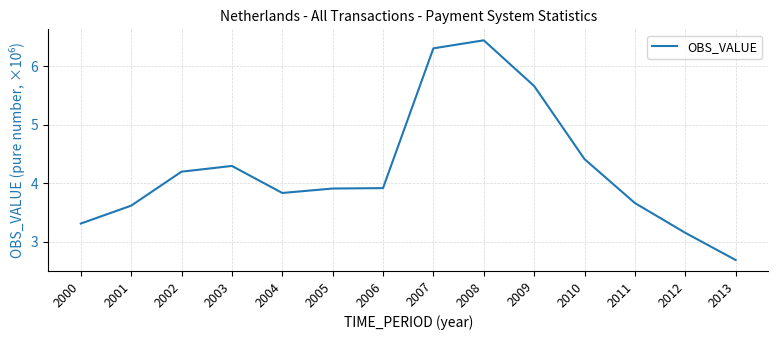

At which category does the chart reach its minimum across all series?

2013